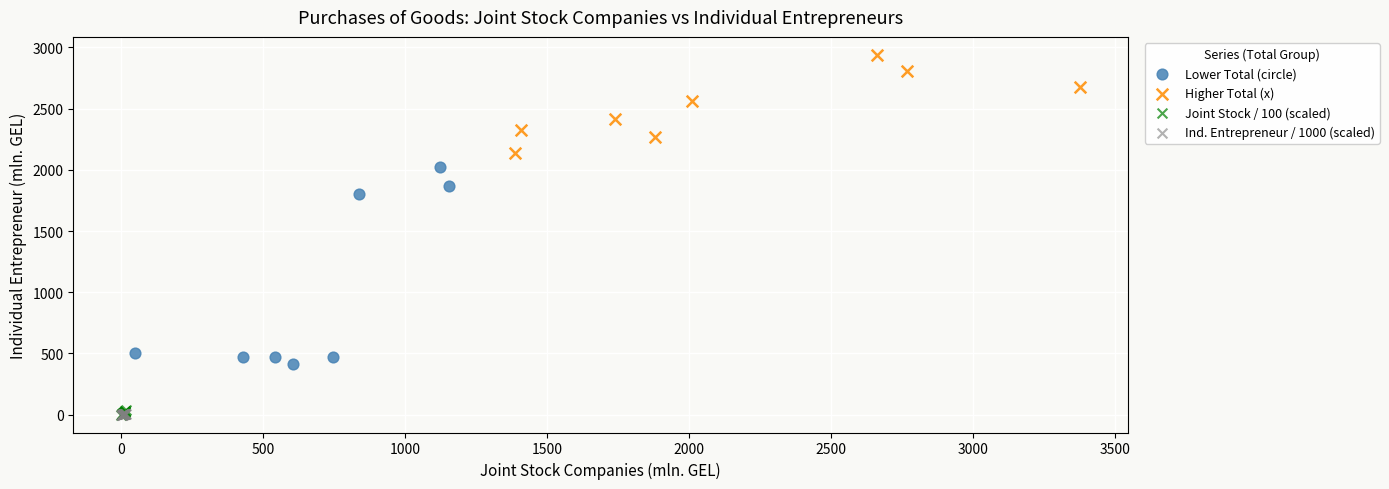

What are all the series names shown in the legend?

Lower Total (circle), Higher Total (x), Joint Stock / 100 (scaled), Ind. Entrepreneur / 1000 (scaled)